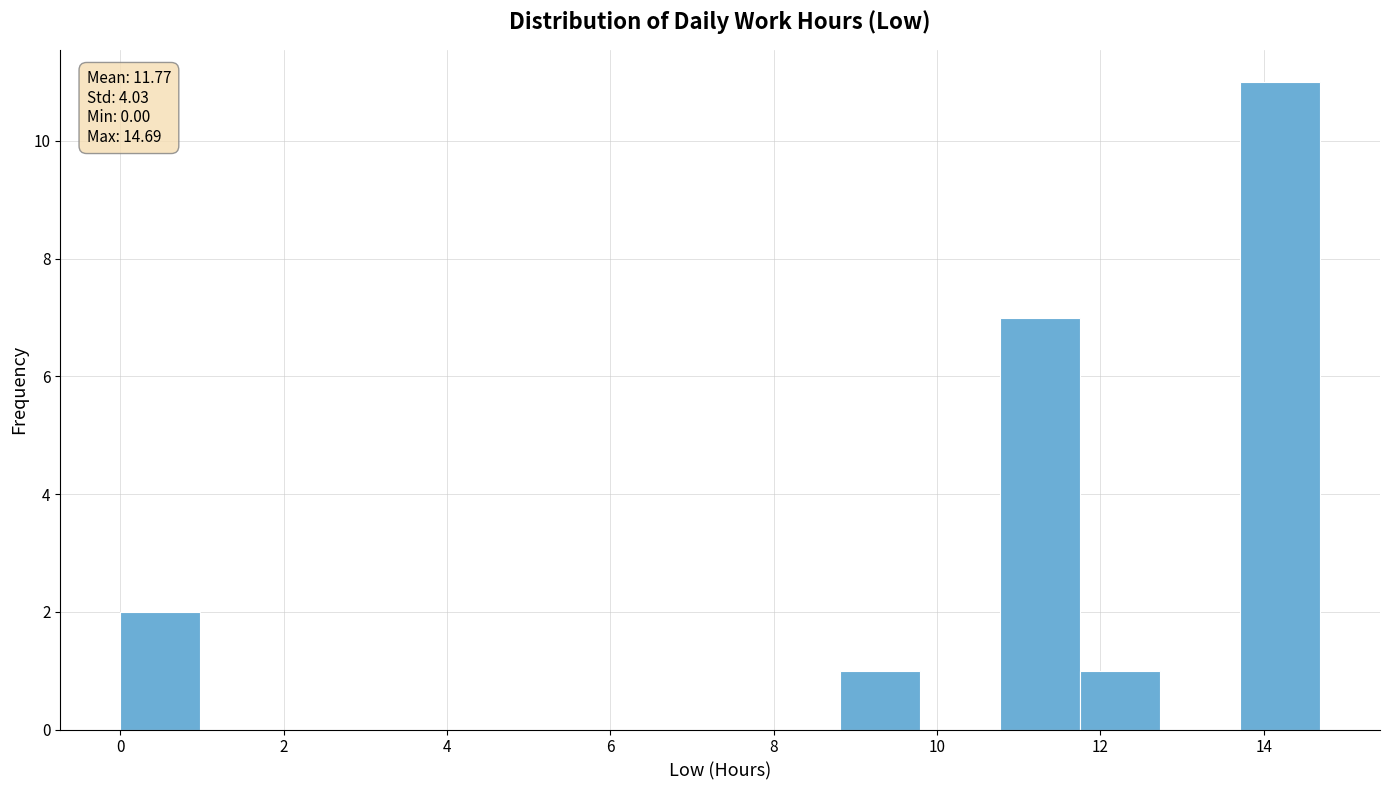

Over which range of the x-axis is the bar tallest?

13.8 to 14.6